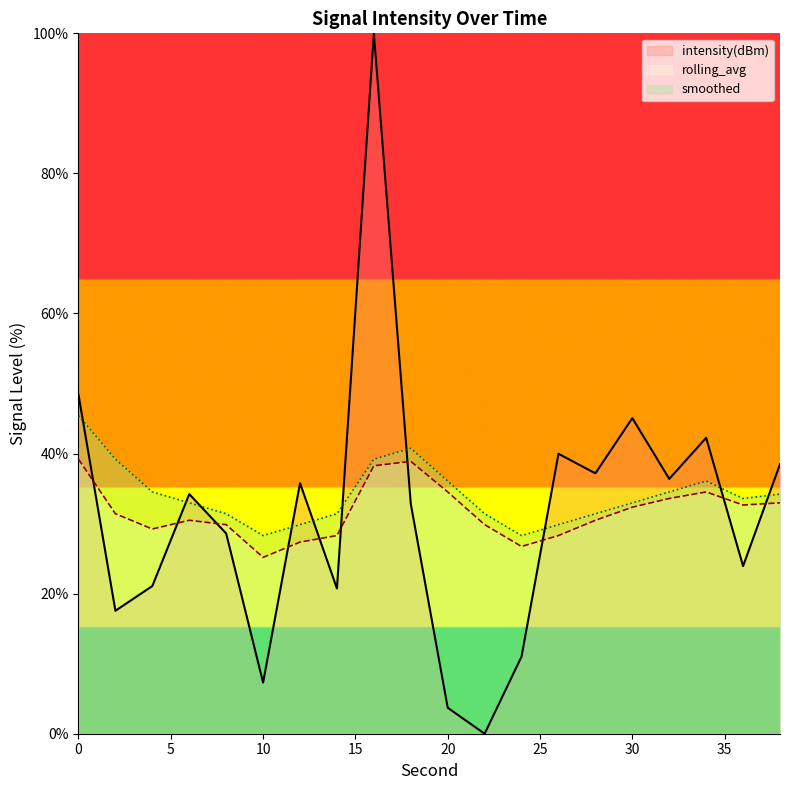

Where do intensity(dBm) and rolling_avg first cross each other?

0 and 2